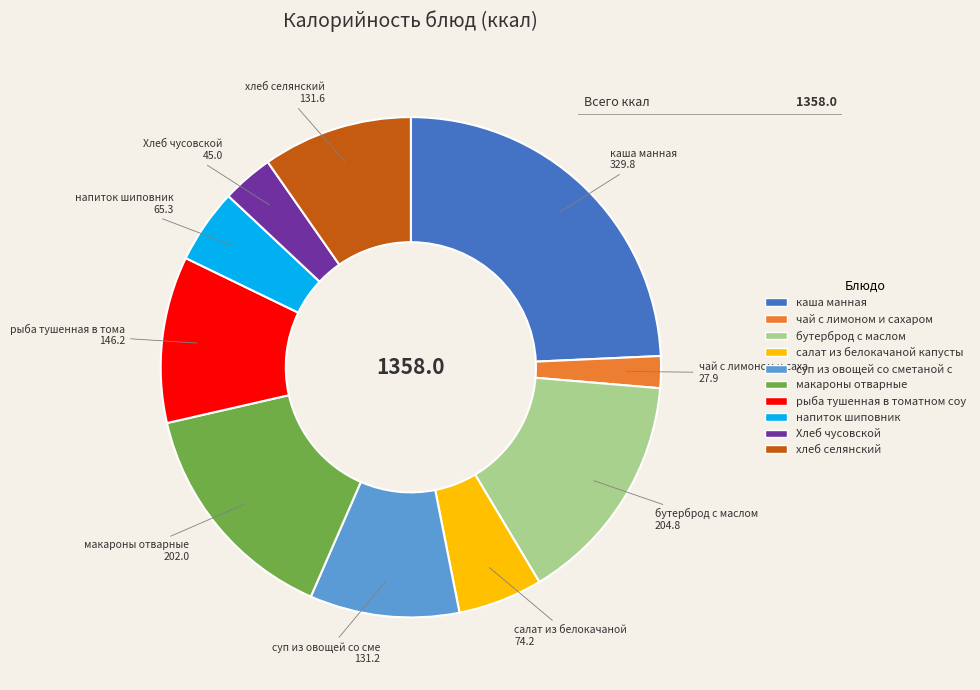

Is there a majority slice in this chart?

No